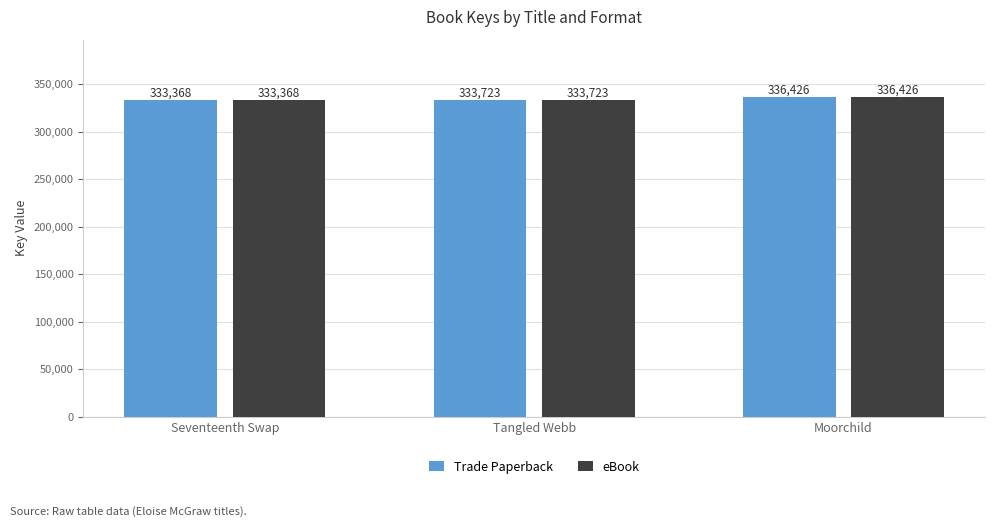

Is it true that Trade Paperback equals 500262 at Tangled Webb?

False